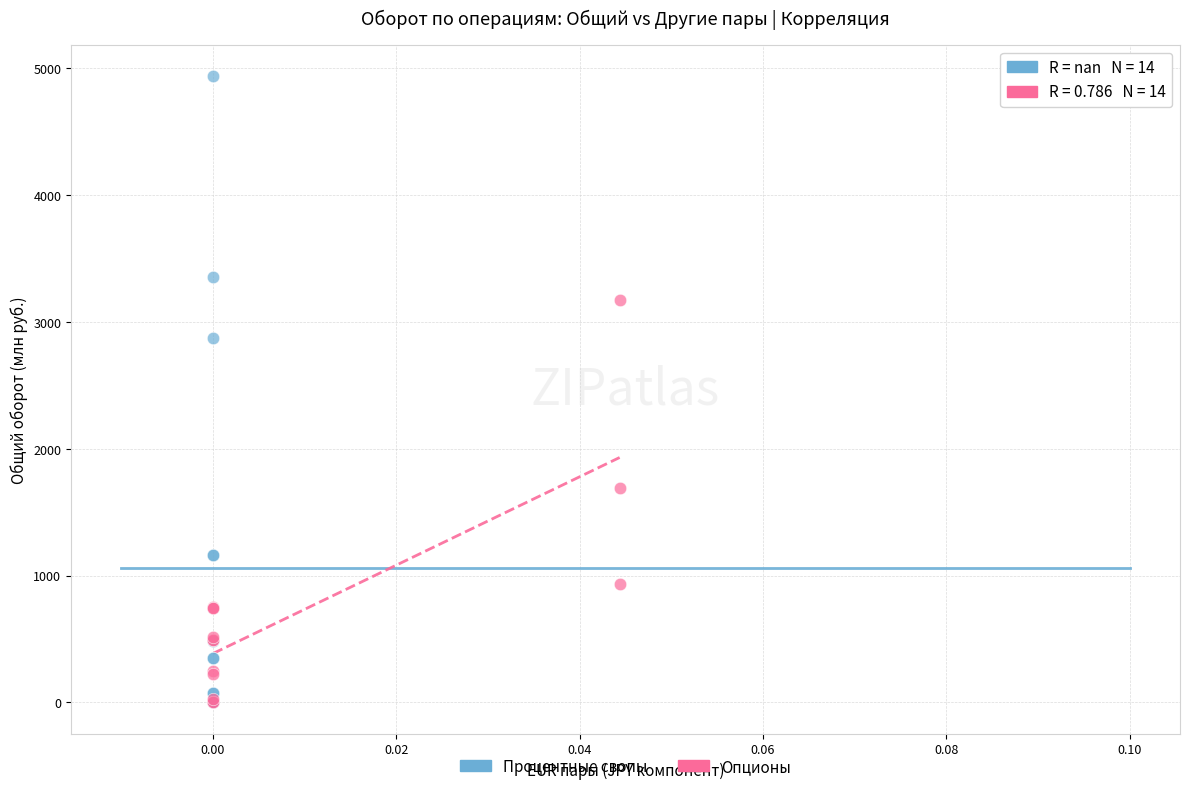

Which series has the widest spread of Y values?

Процентные свопы